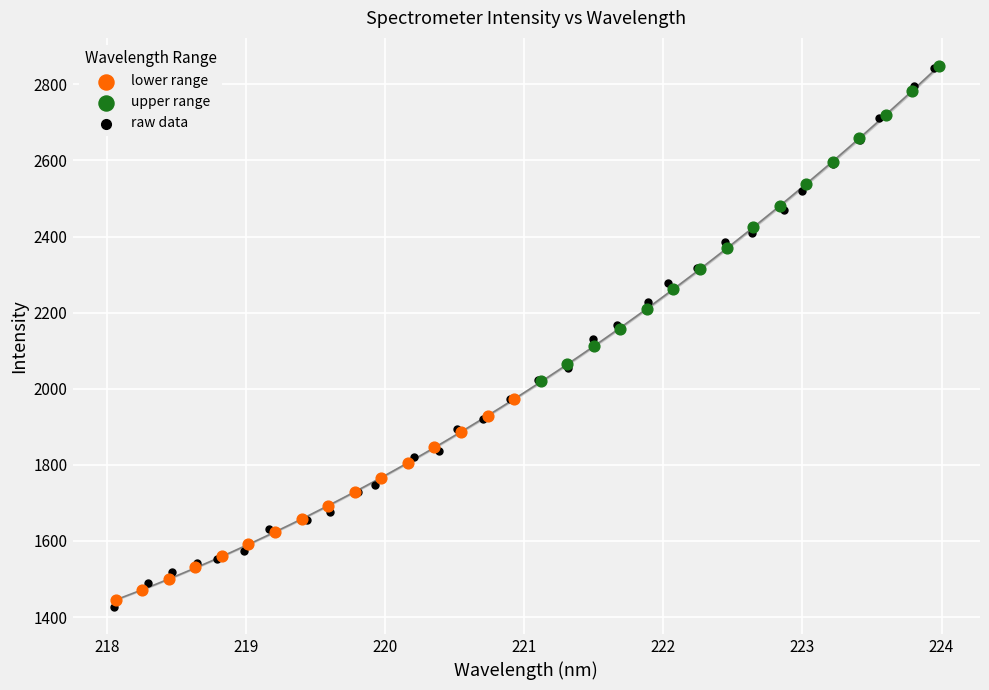

Which series has the largest Y range (max minus min)?

raw data